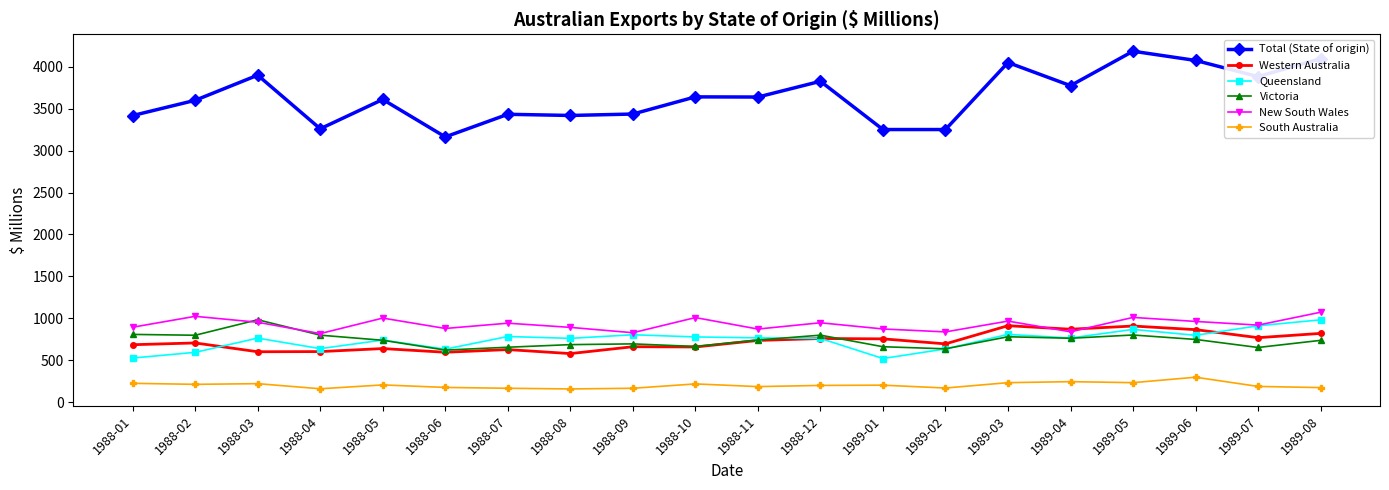

What is the difference between the highest and lowest values at 1989-05?

3957